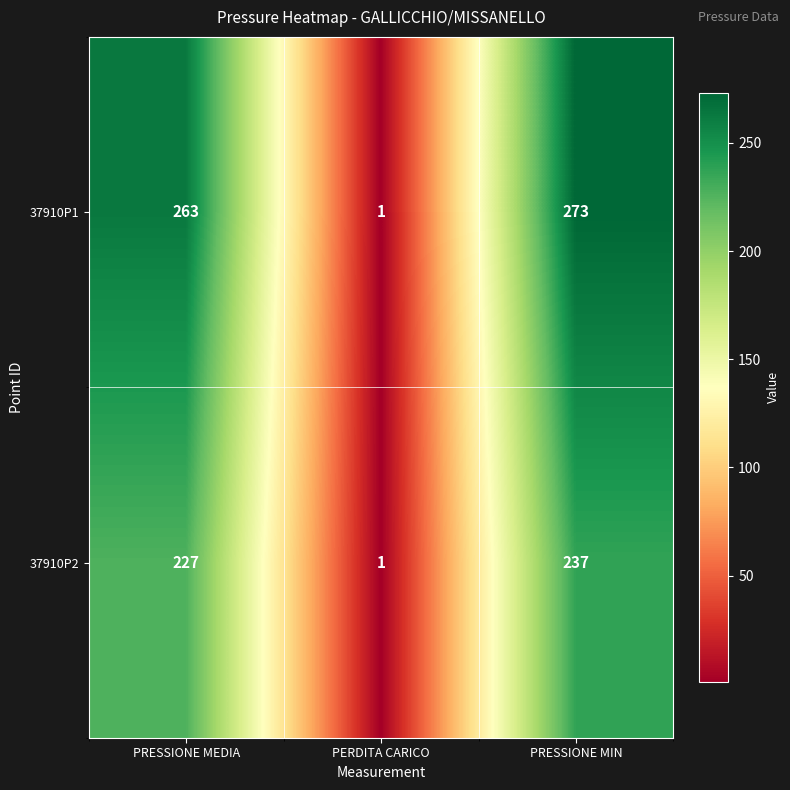

What is the difference between the 37910P2 values at PRESSIONE MEDIA and PRESSIONE MIN?

10